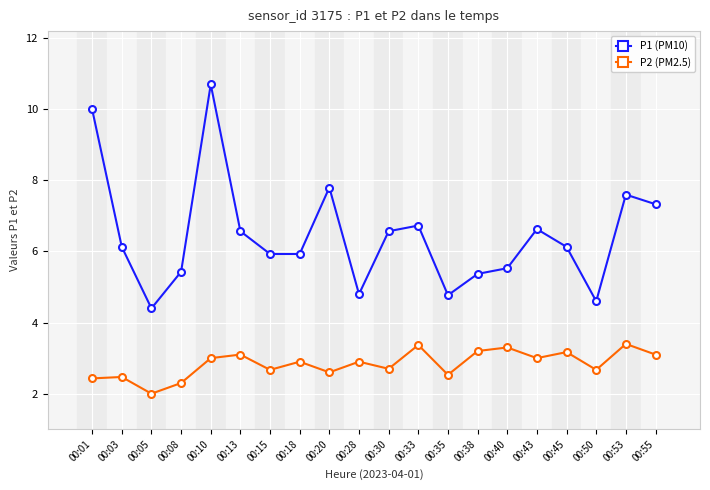

At which category is the sum across all series the highest?

00:10